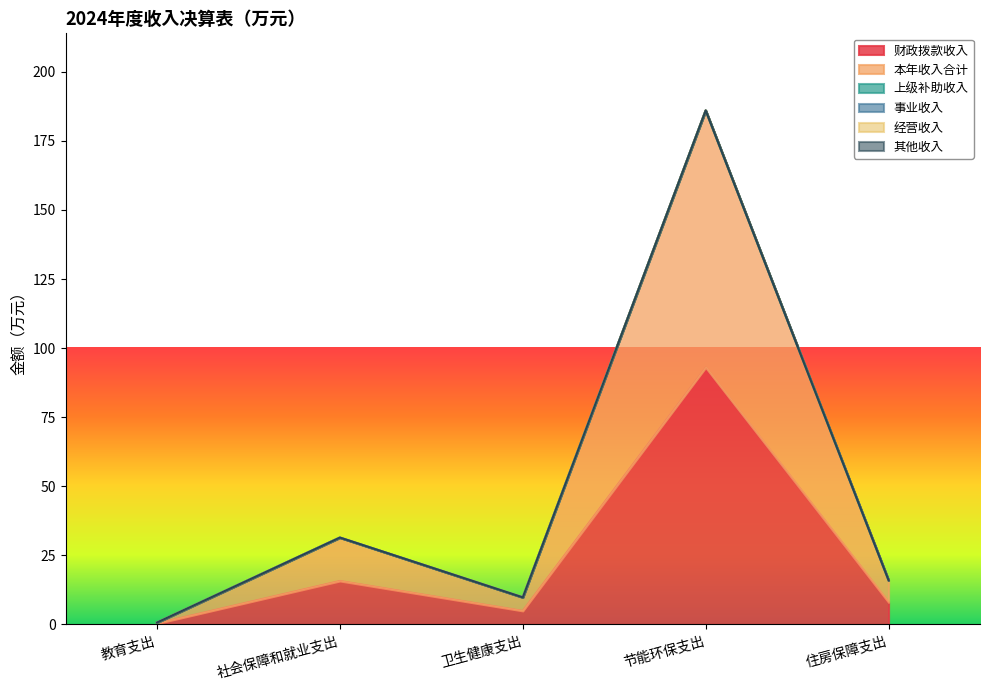

Which category has the highest value in the 上级补助收入 series?

教育支出